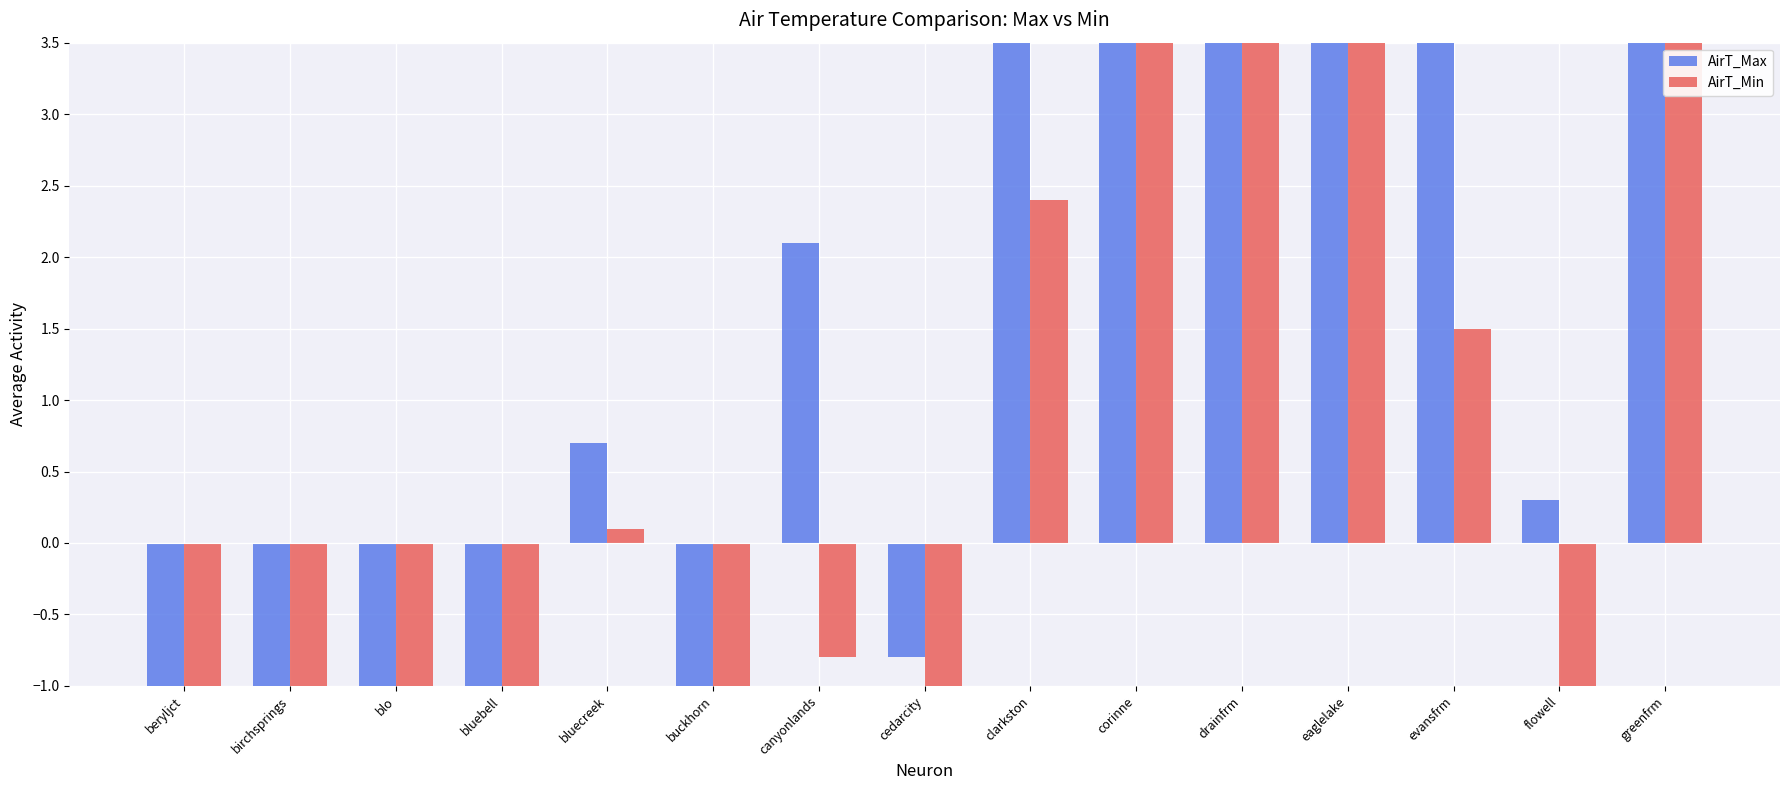

Which has a higher value, clarkston or drainfrm?

drainfrm